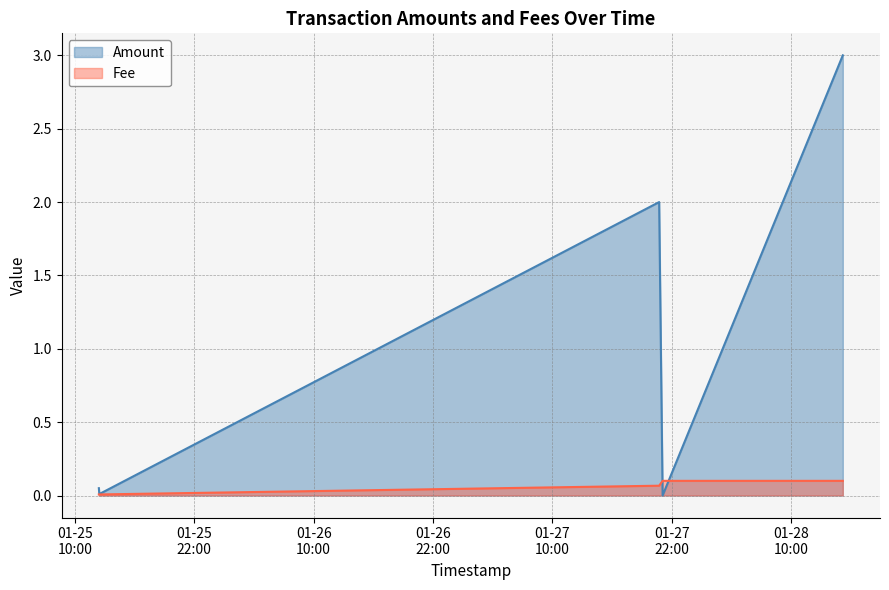

What is the difference between the highest and lowest values at 2020-01-28 15:10:27?

2.9